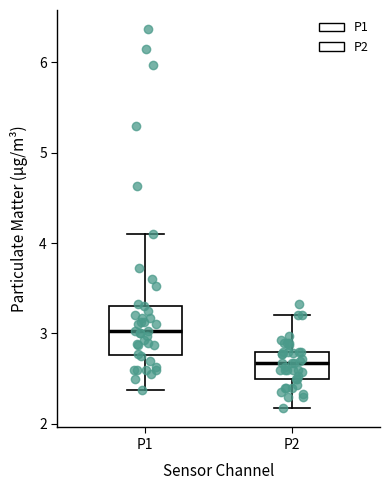

Reading left to right, read every box against the y-axis: the position of its median line, the range the box covers, and the ends of its whiskers. The values are not printed on the chart, so give them approximately, as read against the axis.

P1: median 3.0, box 2.8 to 3.3, whiskers 2.4 to 4.1
P2: median 2.7, box 2.5 to 2.8, whiskers 2.2 to 3.2